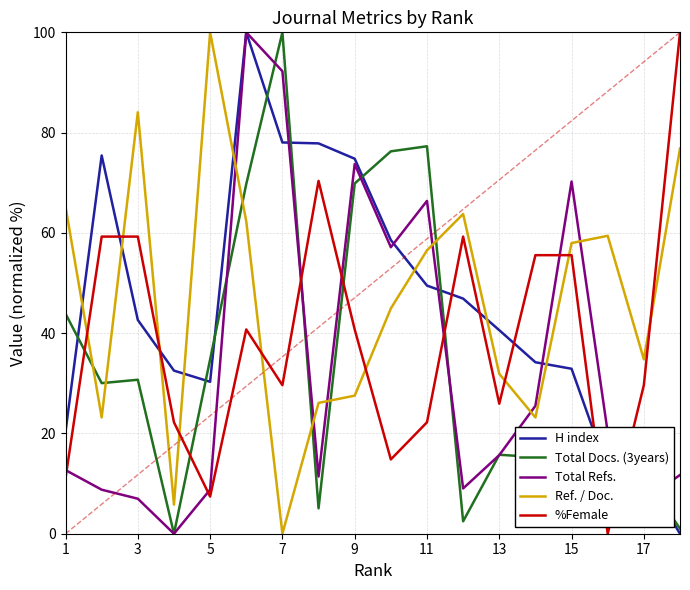

Which series ends up on top after the final intersection of Ref. / Doc. and %Female?

%Female